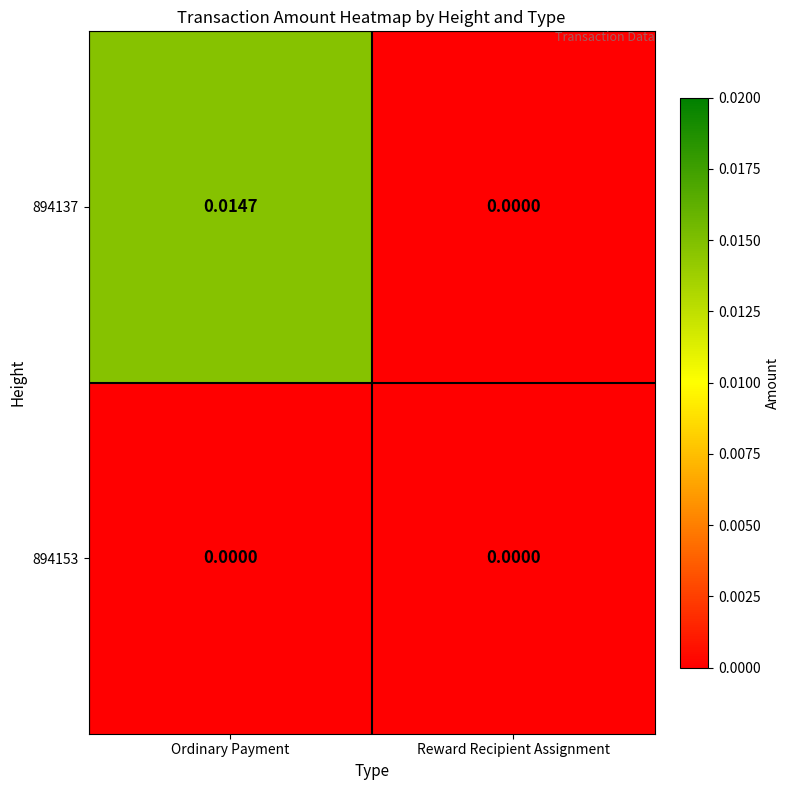

How many data points does each series have?

2